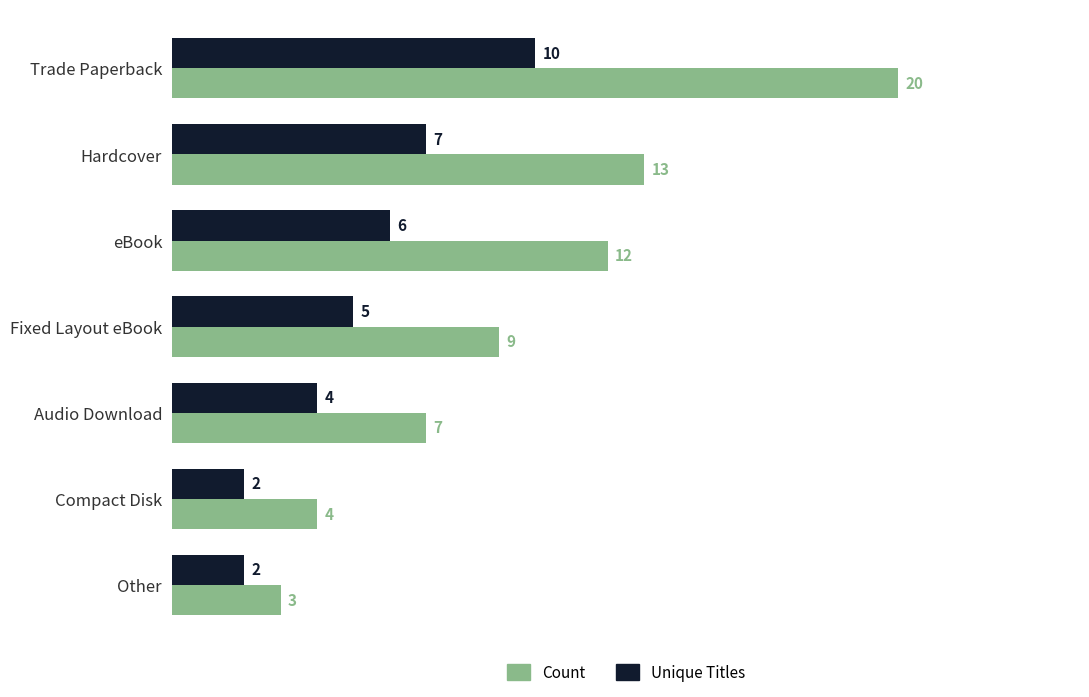

Is it true that Unique Titles equals 2 at Compact Disk?

True